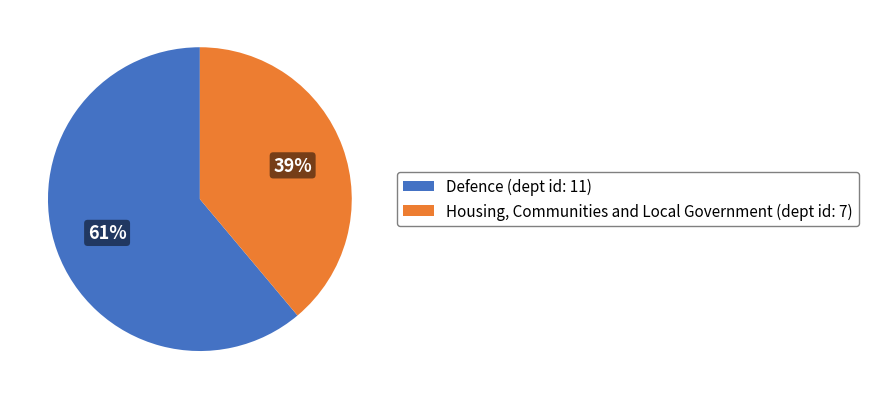

Approximately how many times larger is the value at Defence (dept id: 11) compared to Housing, Communities and Local Government (dept id: 7)?

1.6